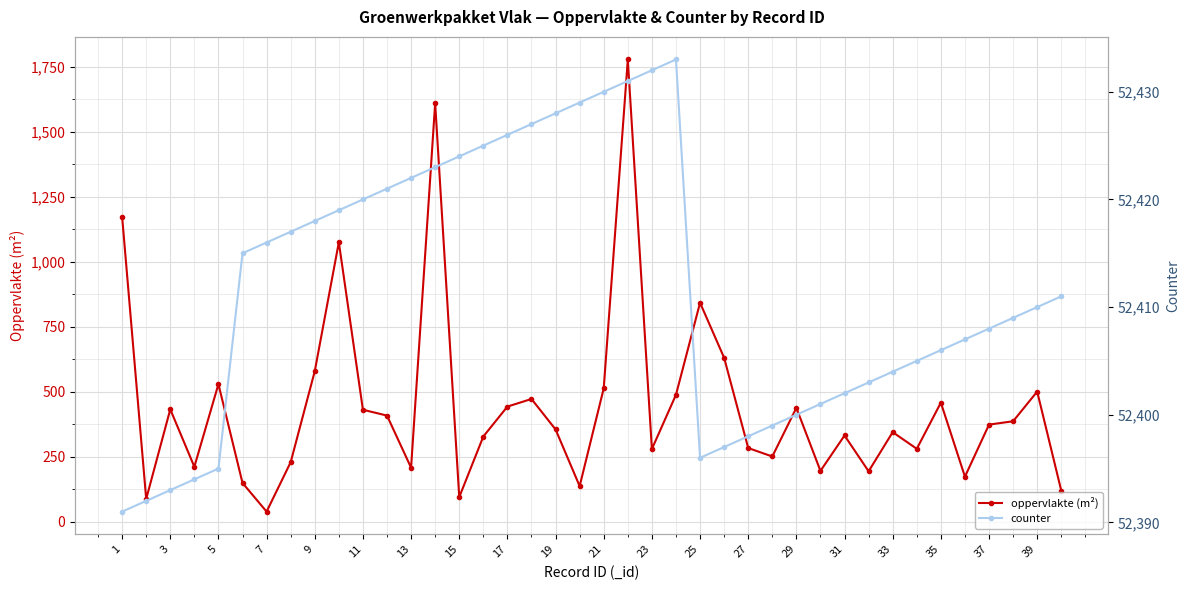

Which series has the largest total across all categories?

counter